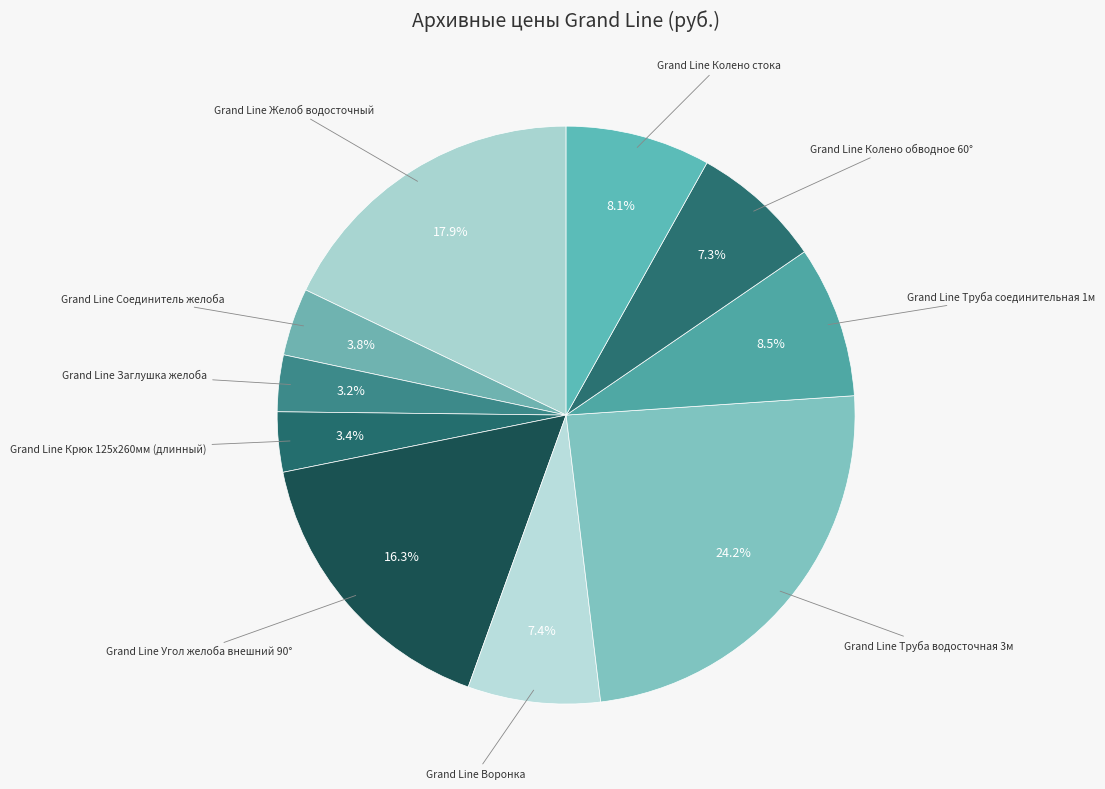

How many segments does this pie chart have?

10